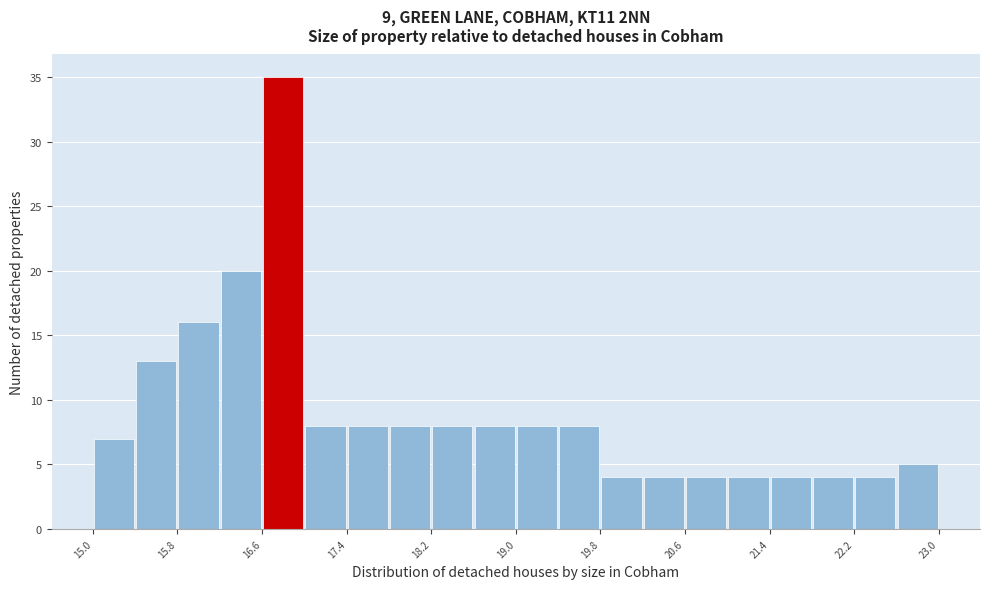

Over which range of the x-axis is the bar tallest?

16.6 to 17.0